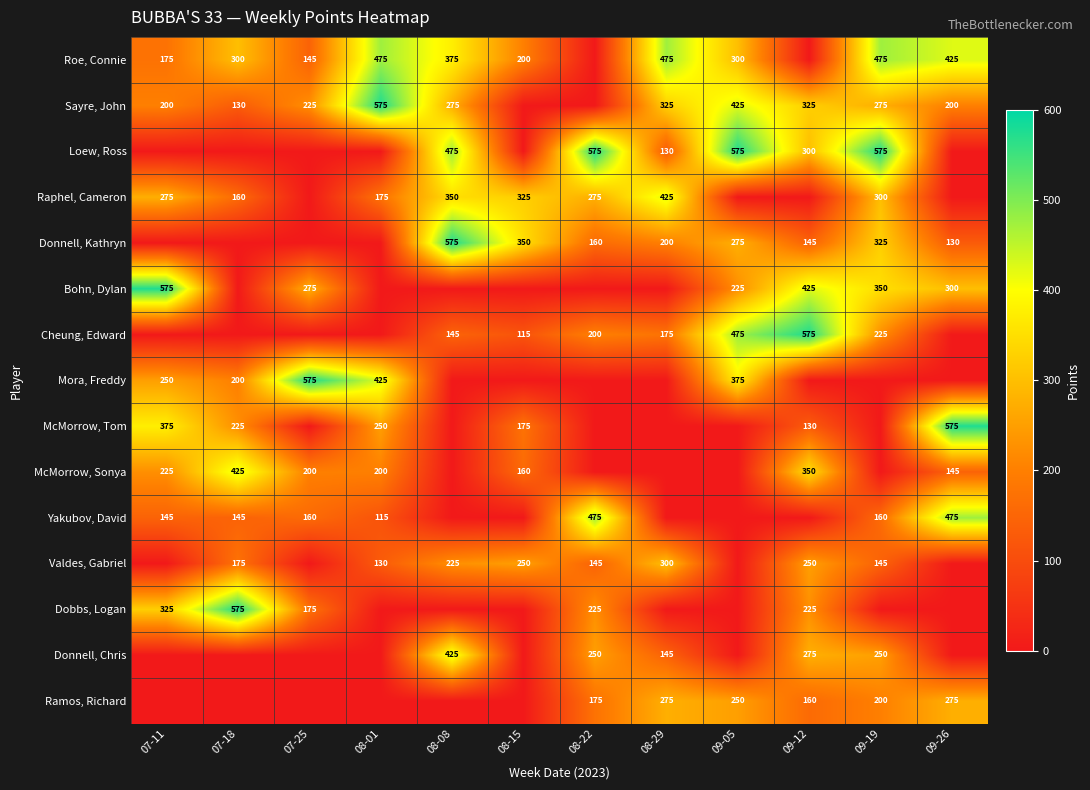

What is the sum of the Cheung, Edward values at 09-12 and 08-08?

720